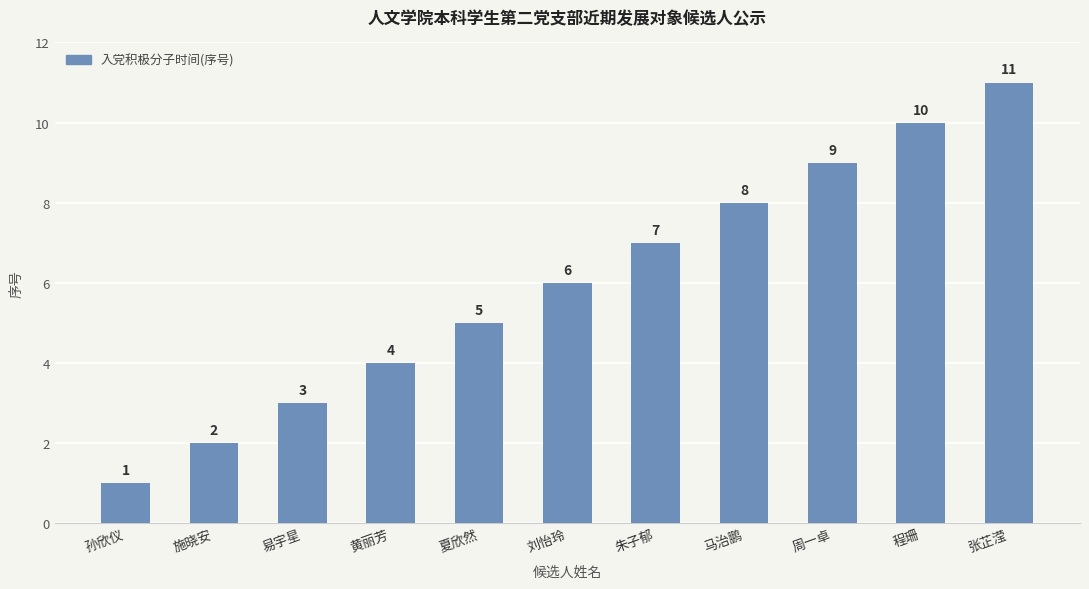

Reading left to right, list all the values displayed in this chart.

1	2	3	4	5	6	7	8	9	10	11